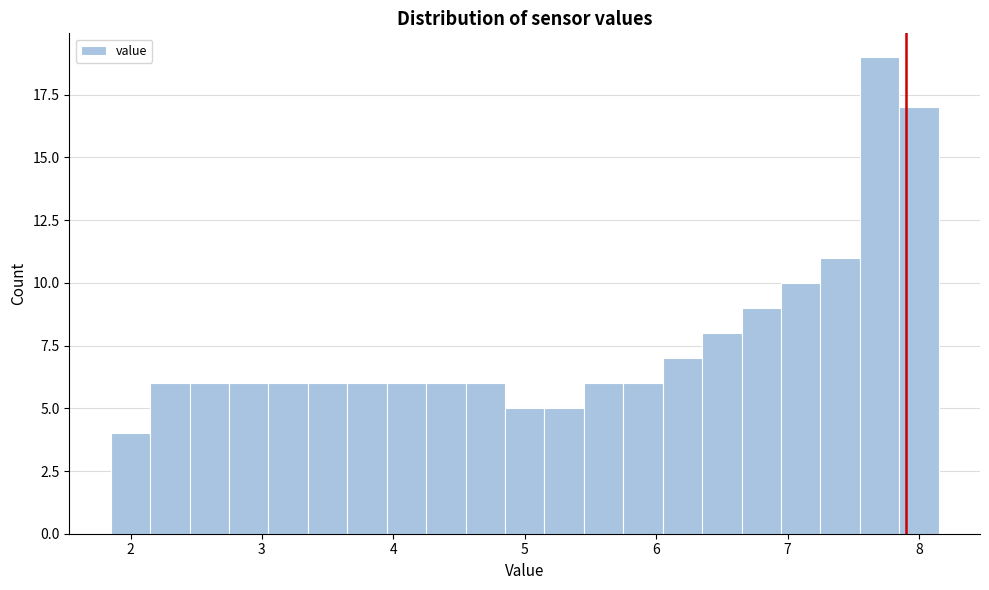

Read against the x-axis, roughly where is the centre of the tallest bar?

7.7